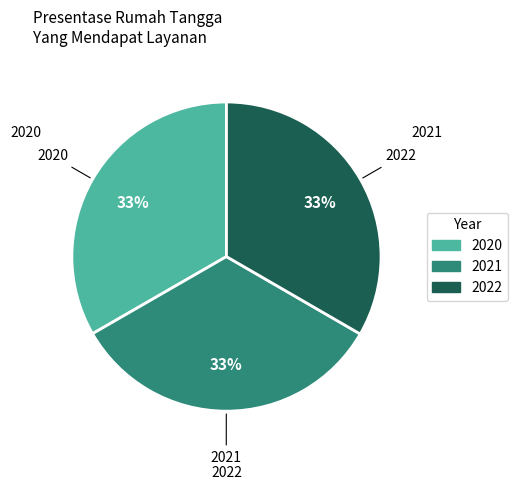

Combined, do 2021 and 2020 account for over 50%?

Yes